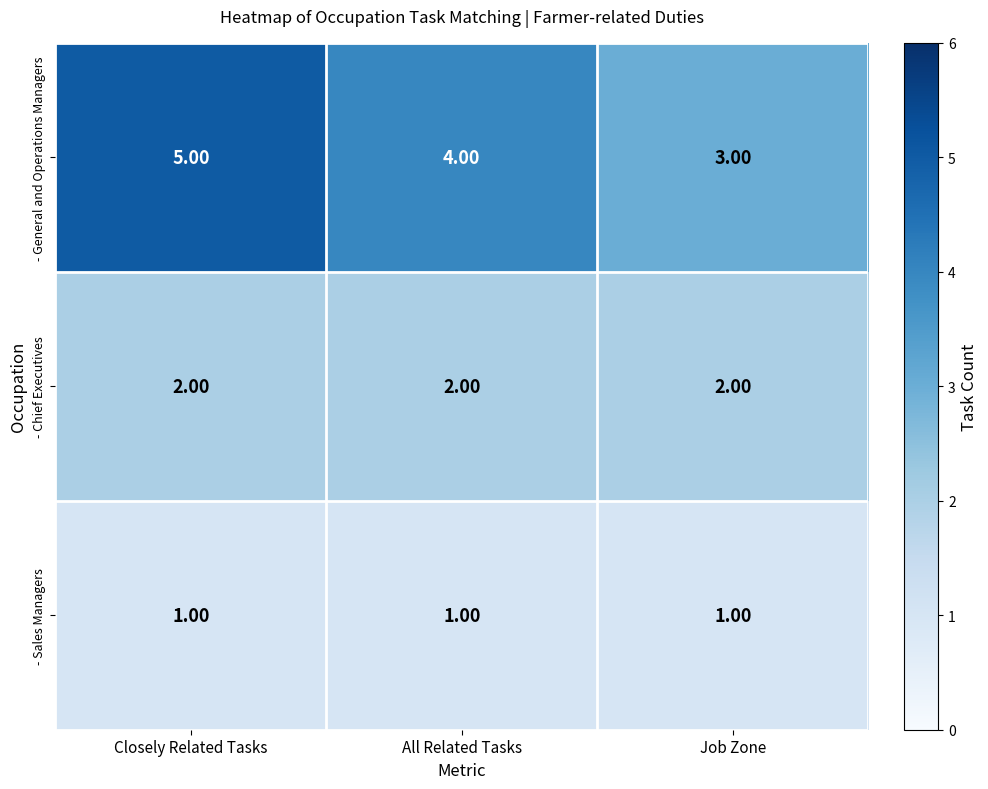

Rank the series by their average value, from highest to lowest.

- General and Operations Managers, - Chief Executives, - Sales Managers